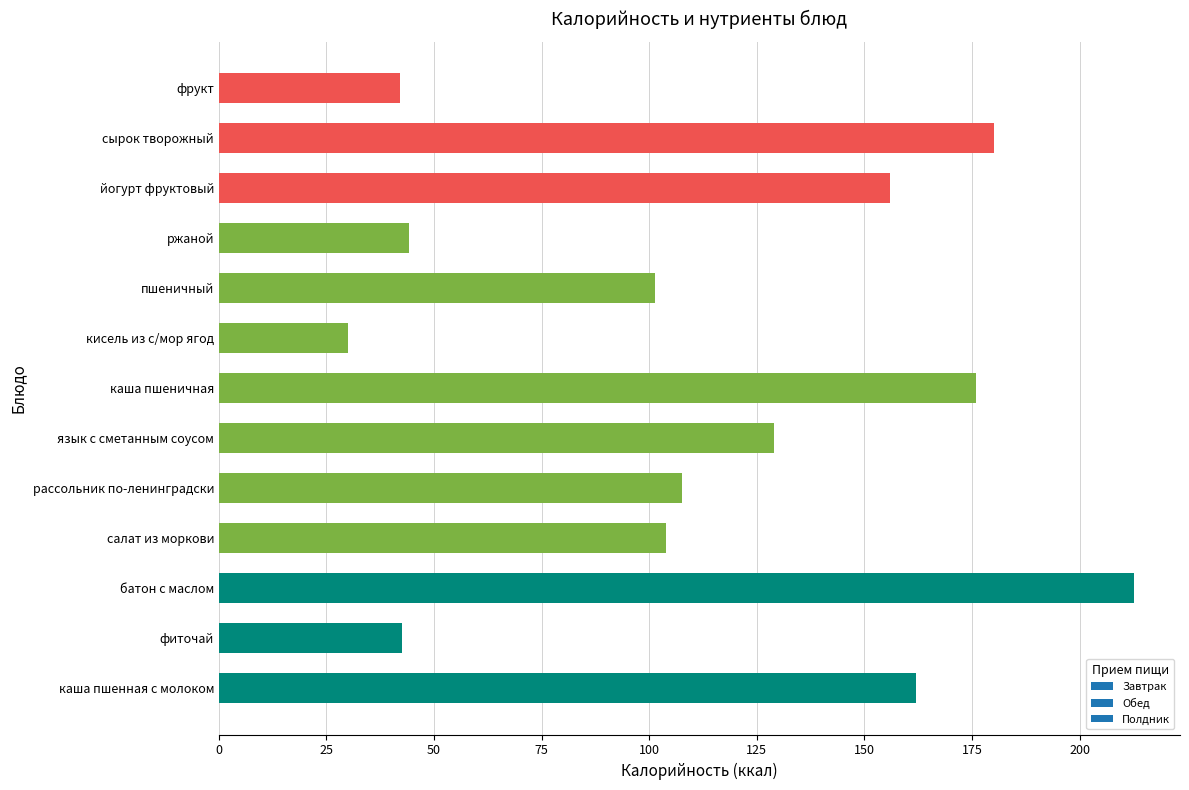

Are the bars horizontal?

Yes